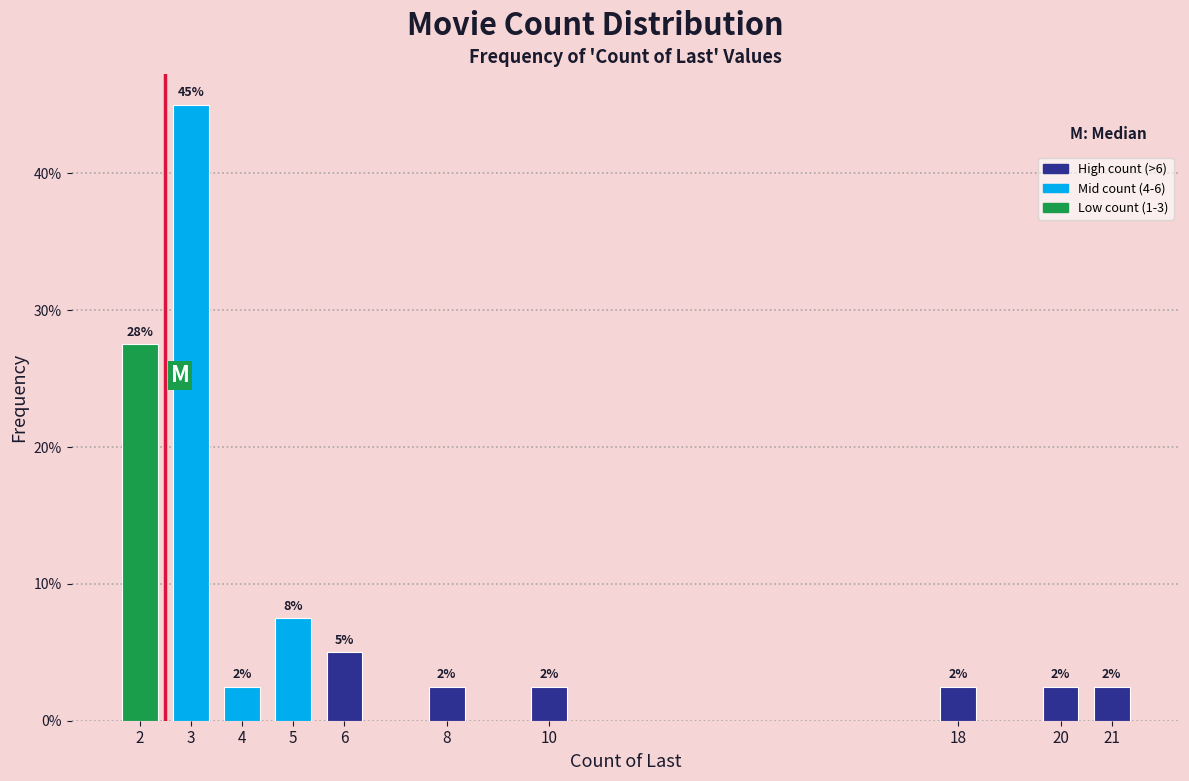

Does the chart contain any negative values?

No